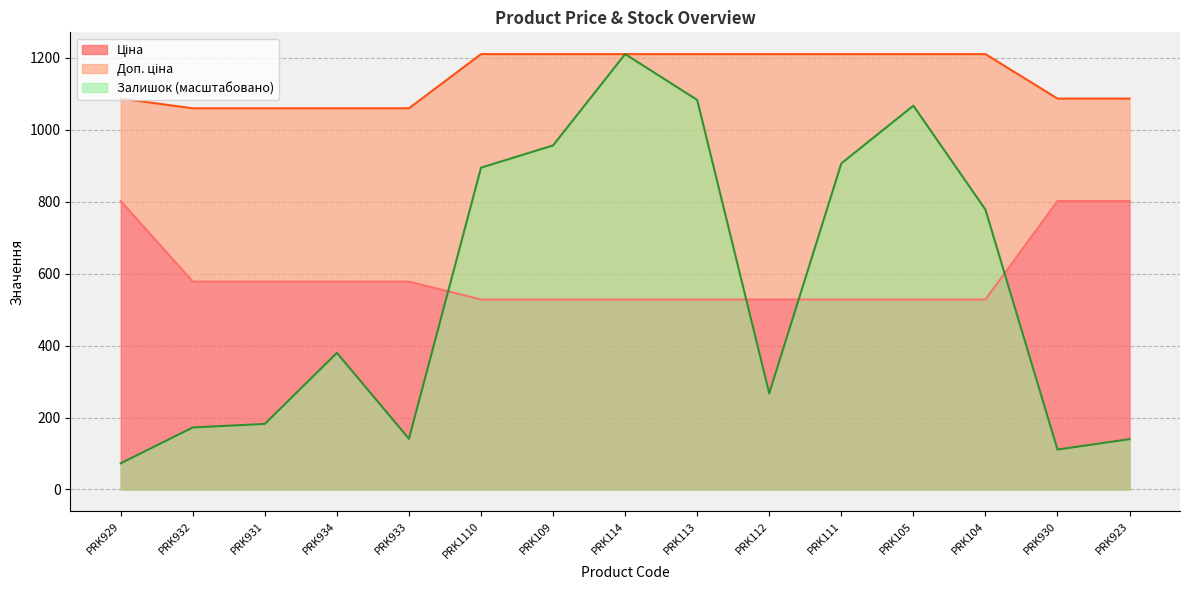

Which has a higher value, PRK934 or PRK931?

PRK934